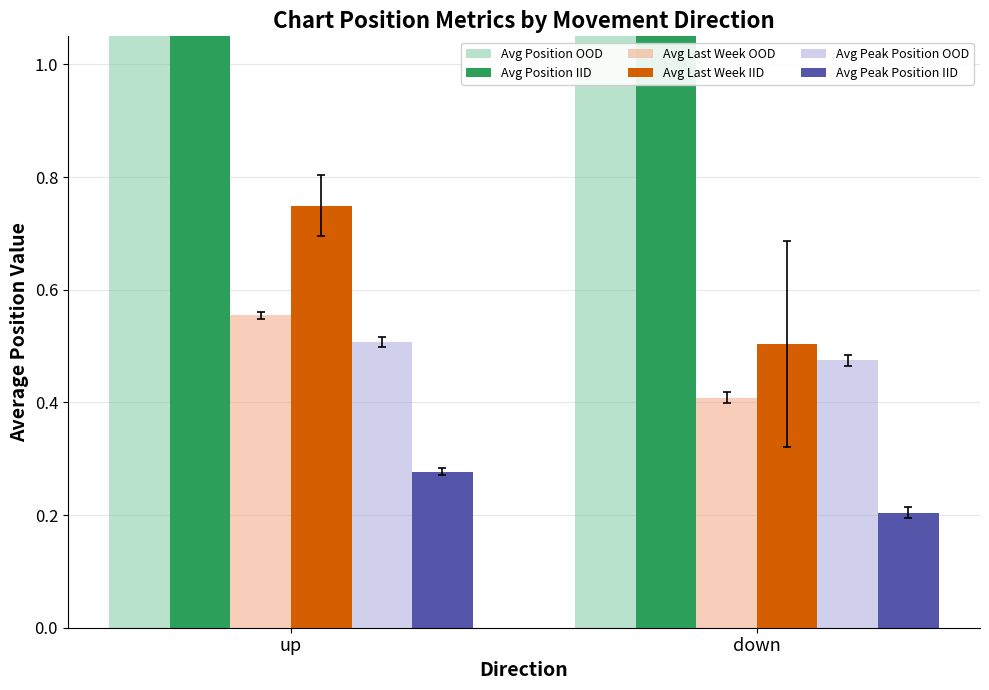

True or false: Avg Peak Position OOD has a value of 0.3 at down.

False